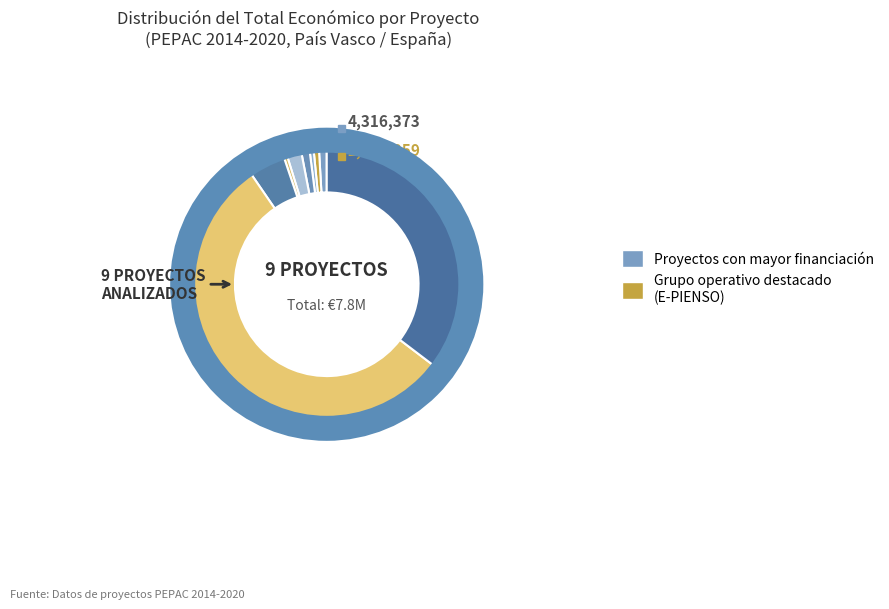

What percentage is NOT represented by SAGARDHOPPYNG?

99.6%